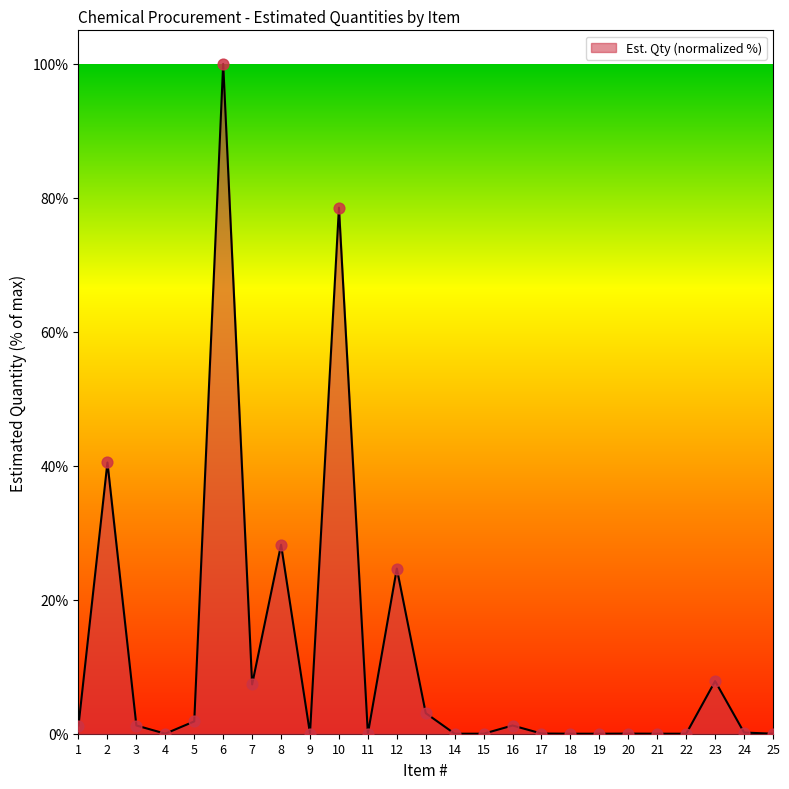

Between 21 and 5, which is larger?

5